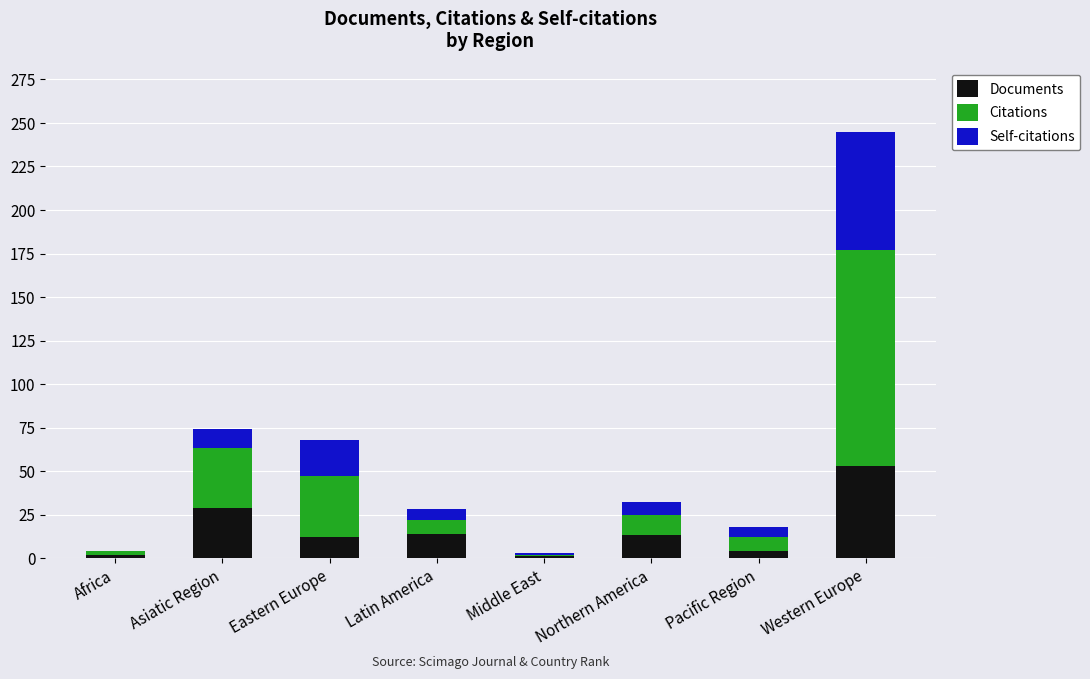

At which category is the sum across all series the highest?

Western Europe